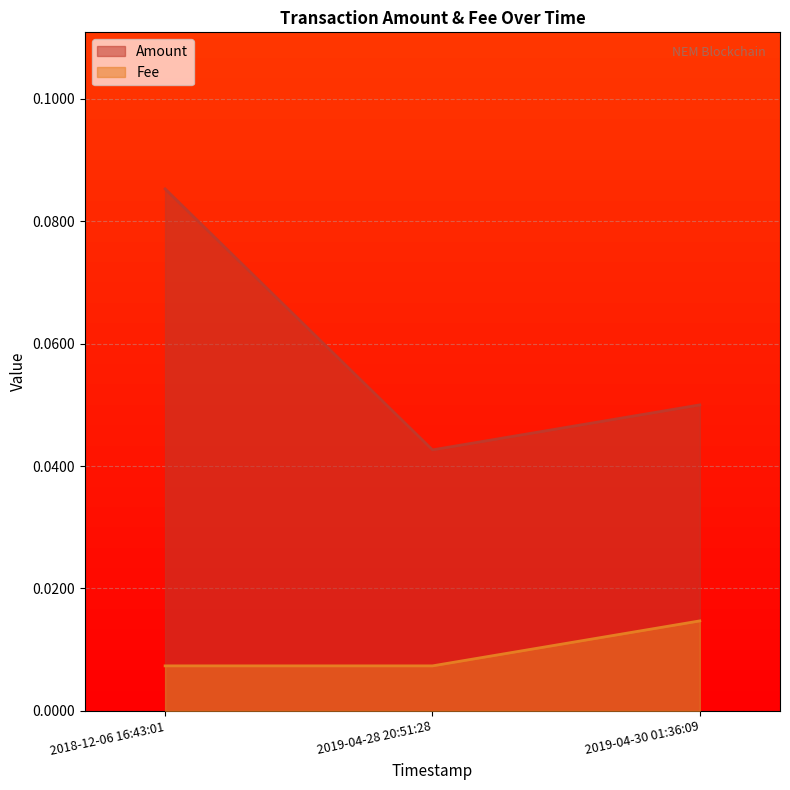

List the series in order of their peak value, highest first.

Amount, Fee